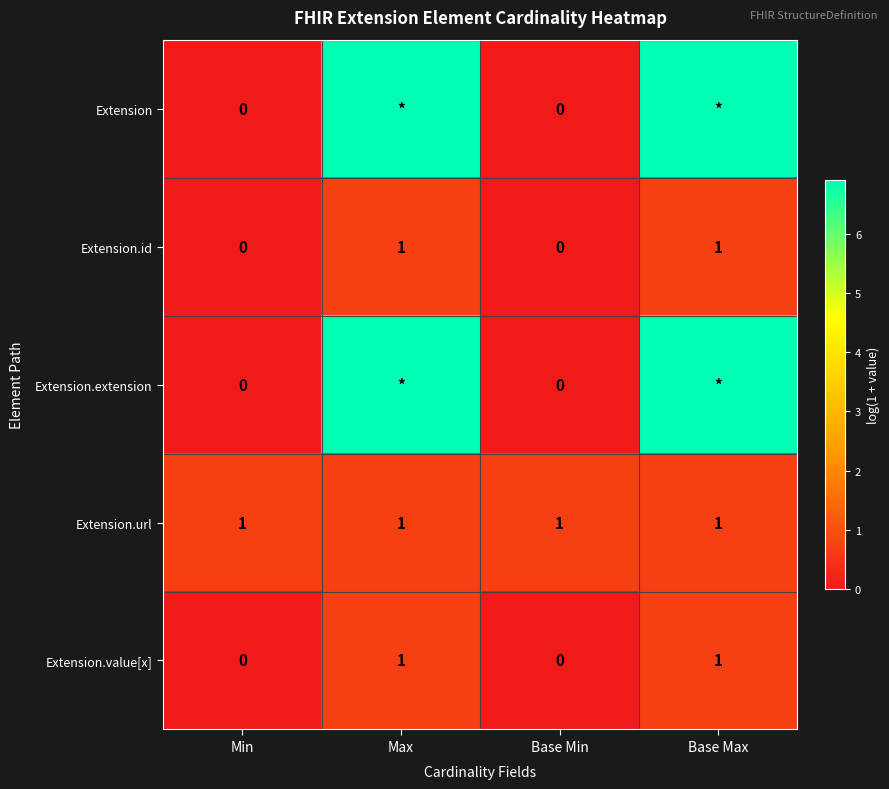

At how many categories does at least one series exceed 6?

2